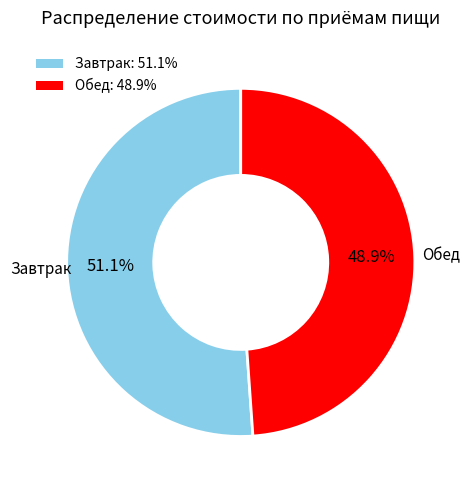

Which category has the smallest portion of the pie?

Обед